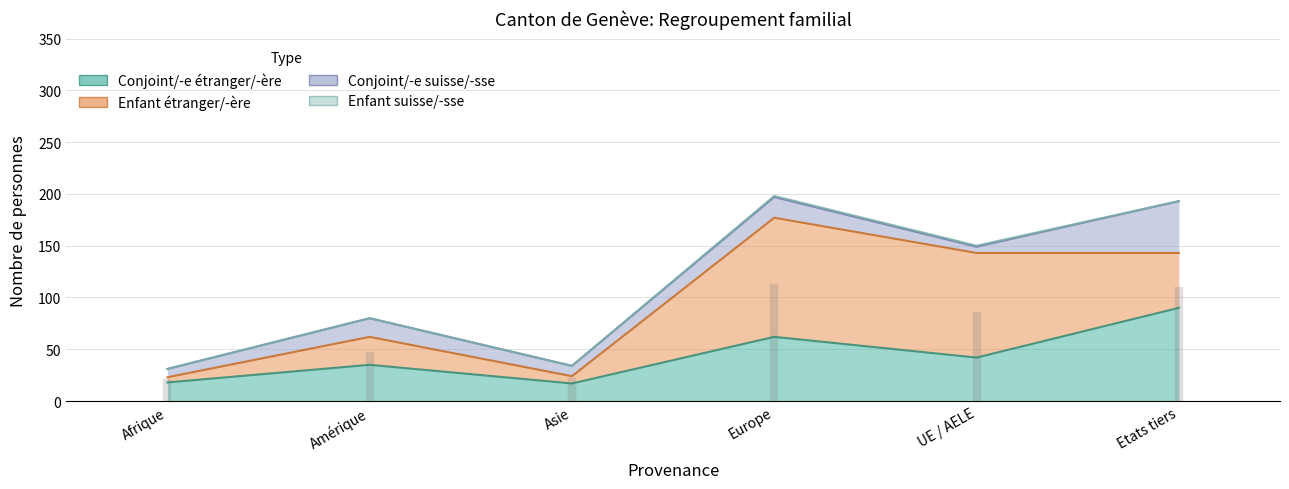

After their last crossing, which series has the higher values: Enfant étranger/-ère or Conjoint/-e suisse/-sse?

Enfant étranger/-ère